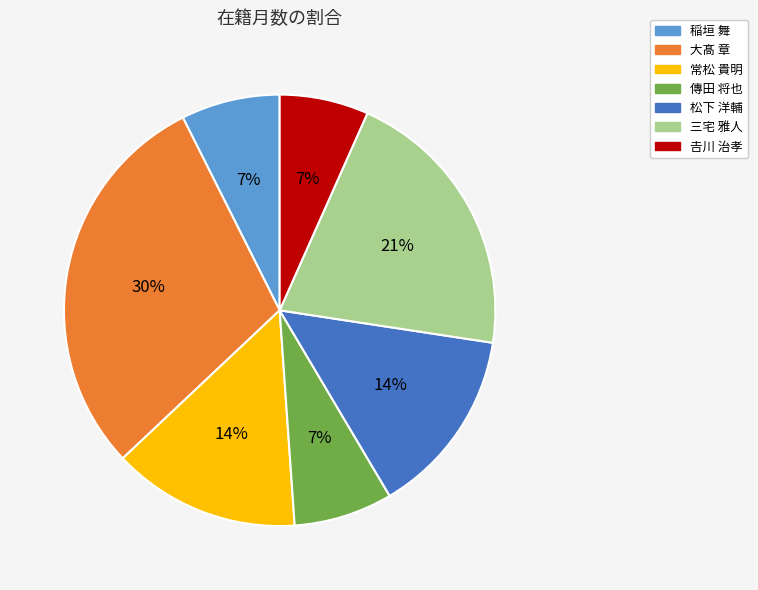

Is 三宅 雅人 the majority of the pie?

No